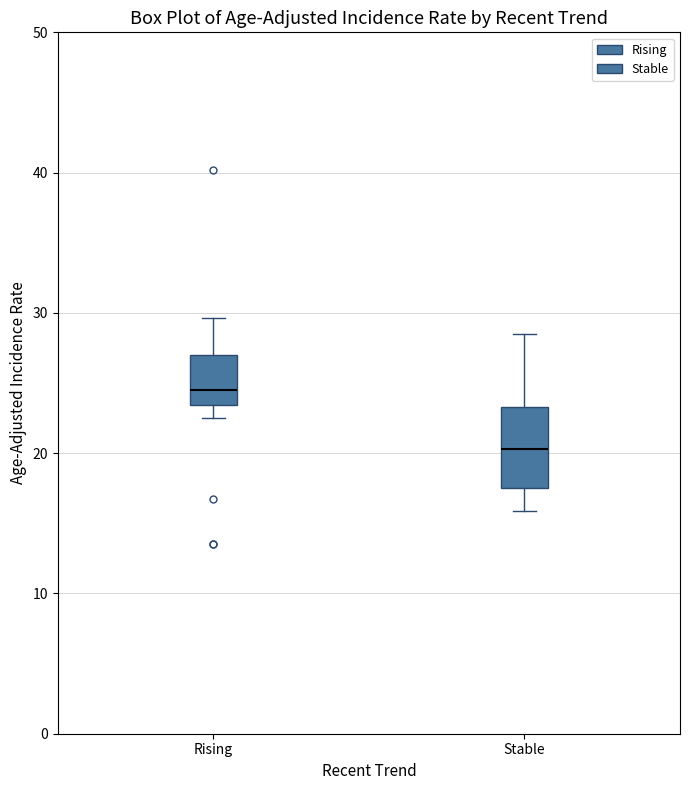

Reading left to right, transcribe this box plot: for each box, give where its median line is, the range the box spans, and where its two whiskers end, as read against the y-axis. The values are not printed on the chart, so give them approximately, as read against the axis.

Rising: median 25, box 23 to 27, whiskers 23 (just below the box's lower edge) to 30
Stable: median 20, box 18 to 23, whiskers 16 to 29